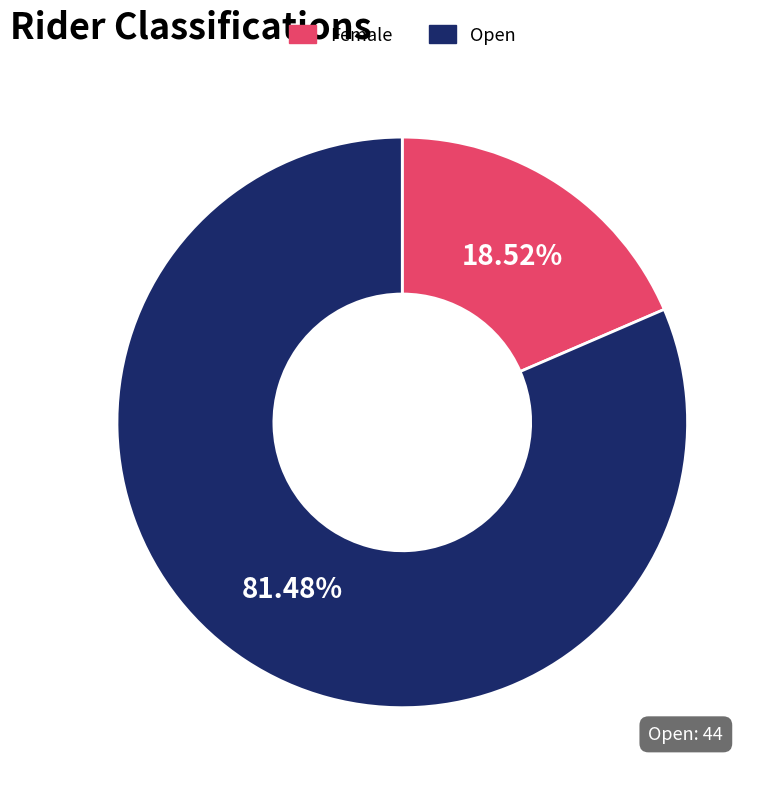

To the nearest percent, what is the average slice percentage?

50%